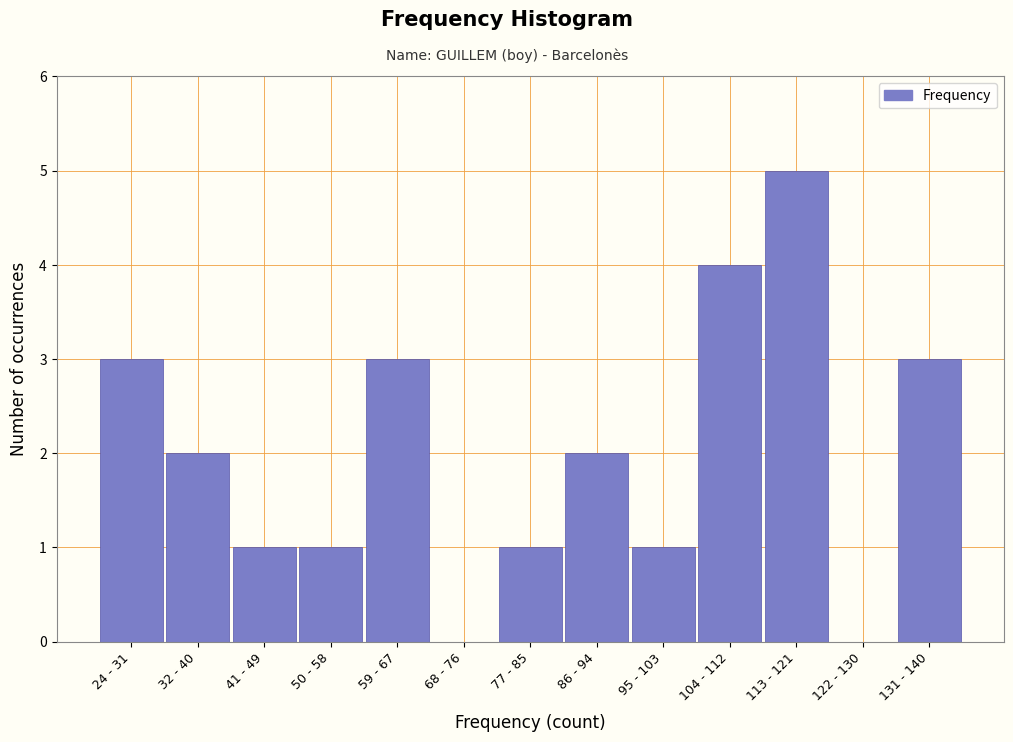

Reading left to right, what are all the values shown in this chart?

24 - 31=3	32 - 40=2	41 - 49=1	50 - 58=1	59 - 67=3	68 - 76=0	77 - 85=1	86 - 94=2	95 - 103=1	104 - 112=4	113 - 121=5	122 - 130=0	131 - 140=3